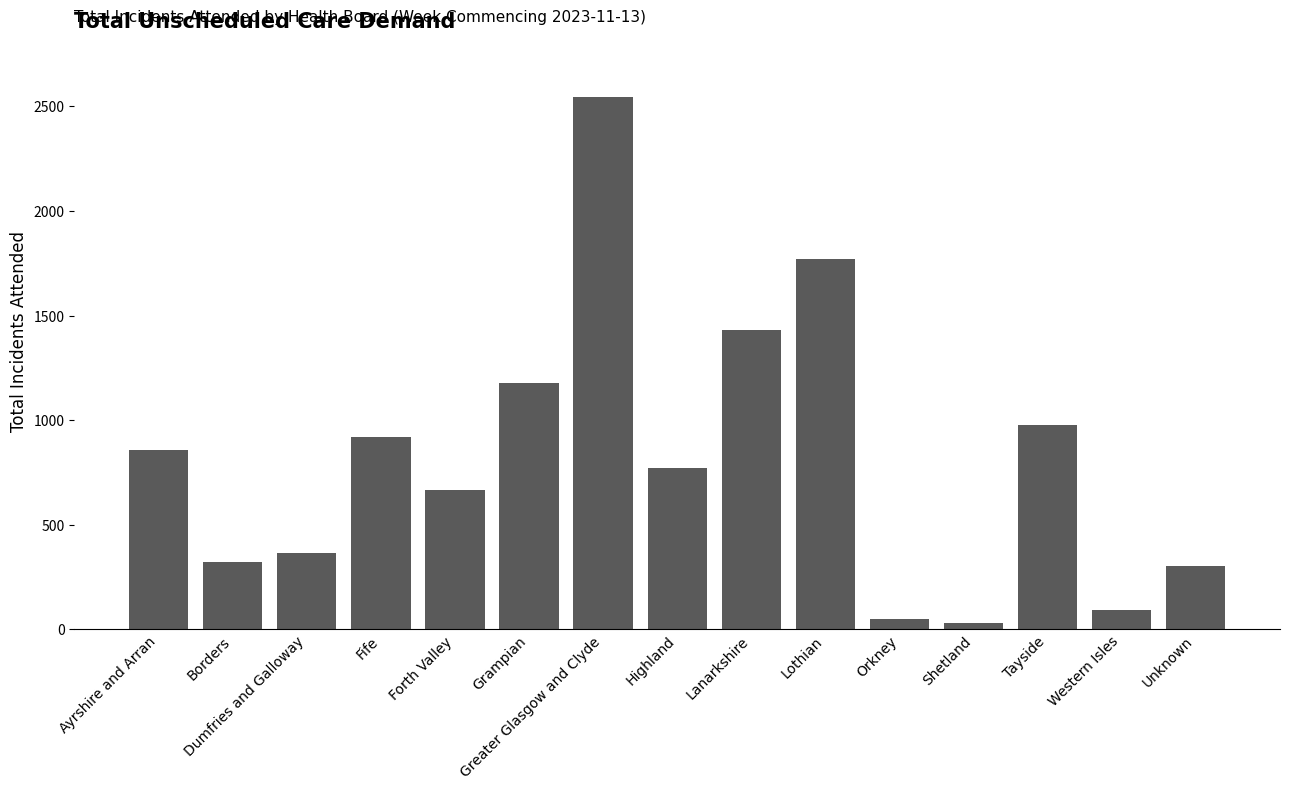

Is it true that the value at Forth Valley is 668?

True